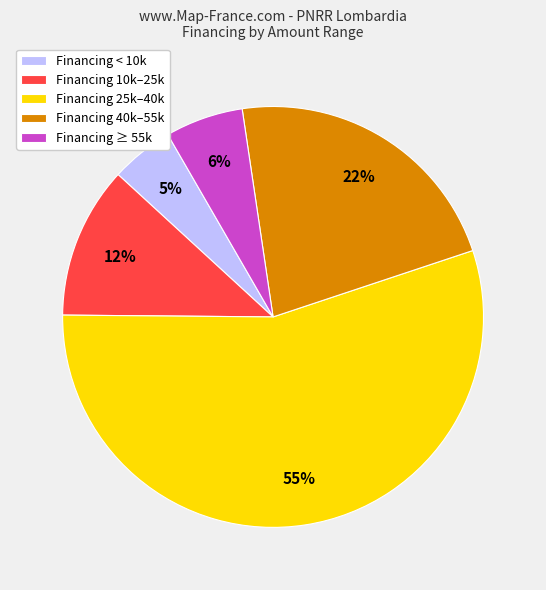

What is the ratio of the value at Financing 40k–55k to the value at Financing 25k–40k?

0.4